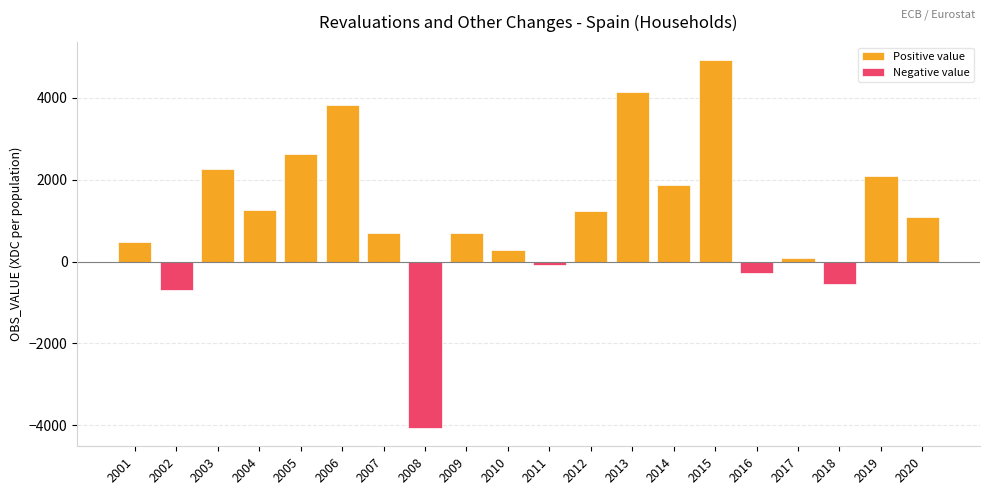

How many values in the Negative value series are below 0?

5